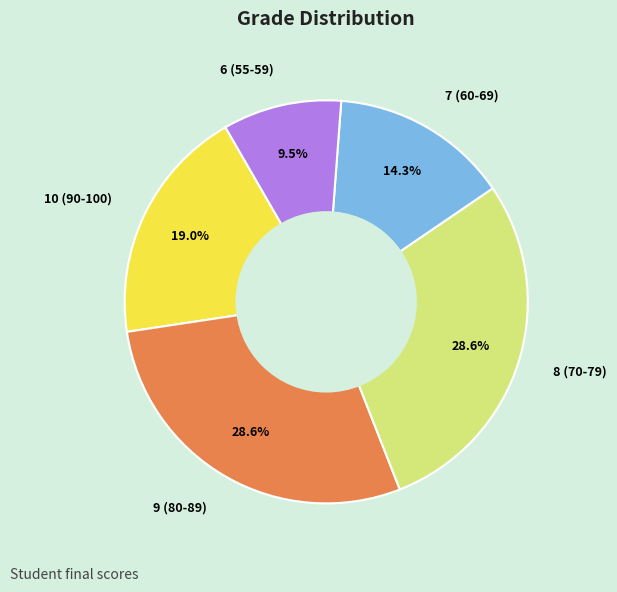

Approximately how many times larger is the value at 6 (55-59) compared to 9 (80-89)?

0.3